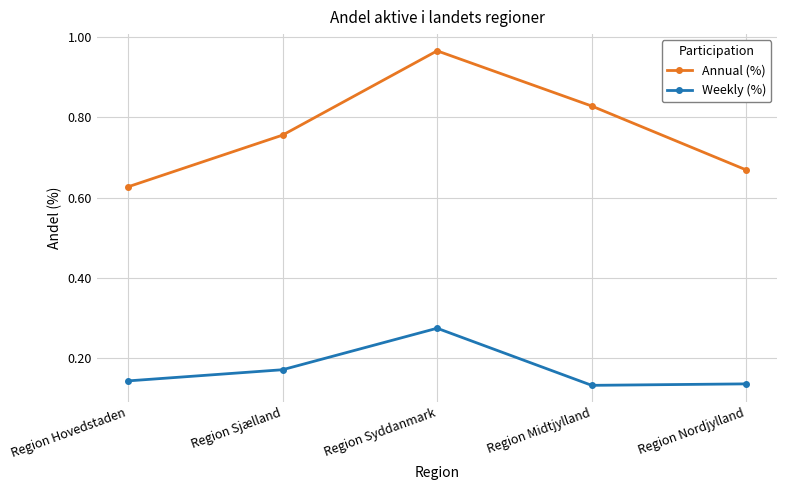

True or false: Annual (%) has more than 0 points higher than both neighbors.

True